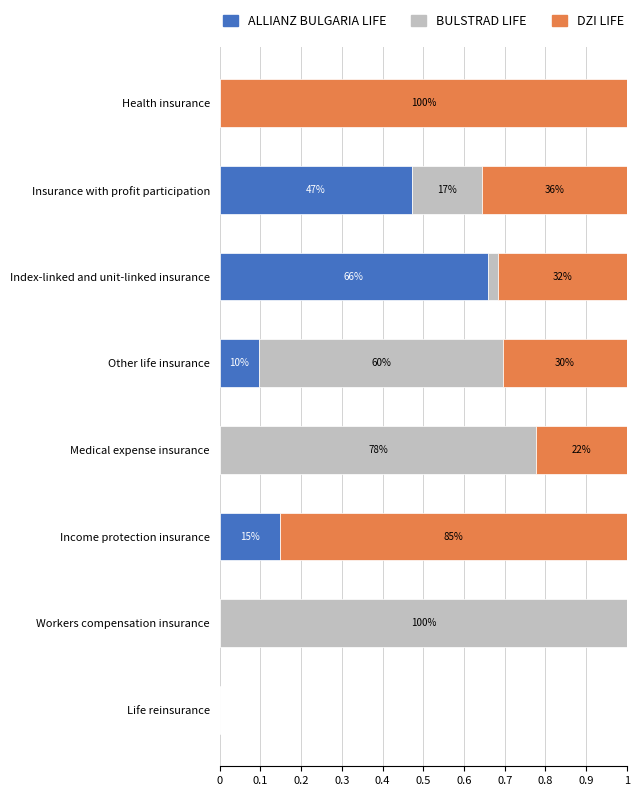

What are all the series names shown in the legend?

ALLIANZ BULGARIA LIFE, BULSTRAD LIFE, DZI LIFE